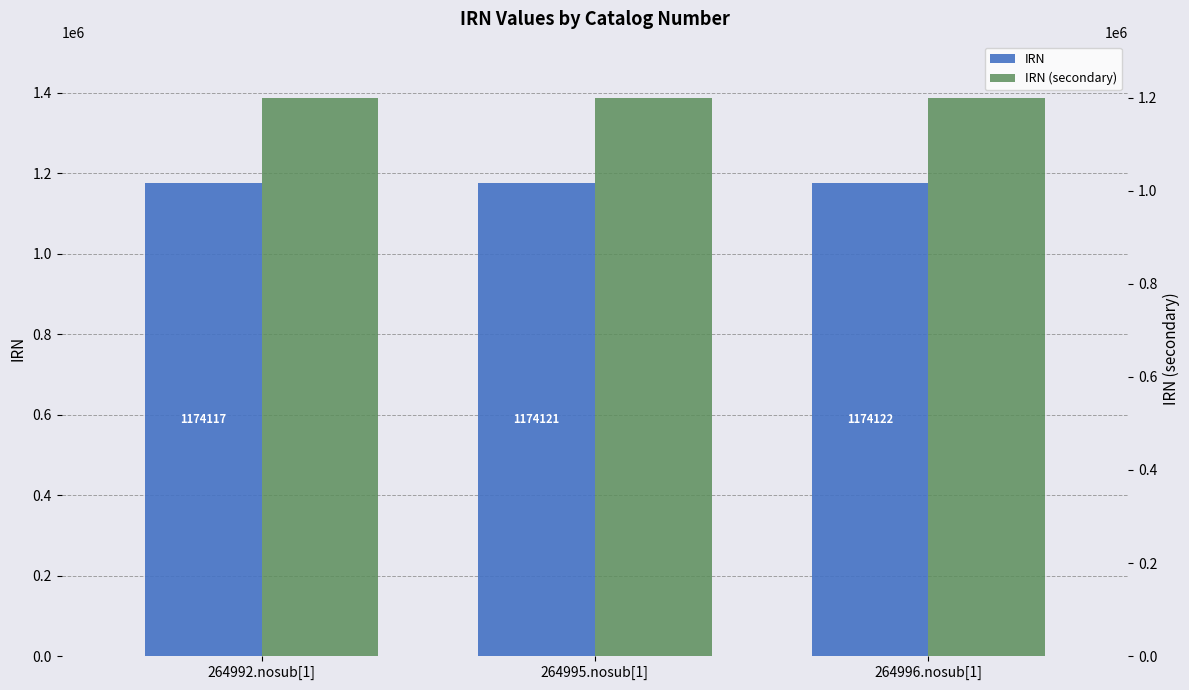

At which category is the sum across all series the highest?

264996.nosub[1]